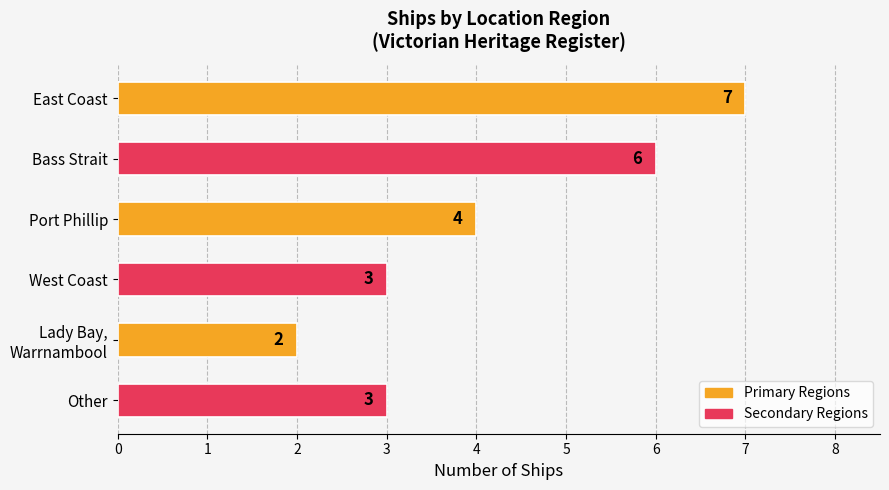

What is the ratio of the value at East Coast to the value at Other?

2.3